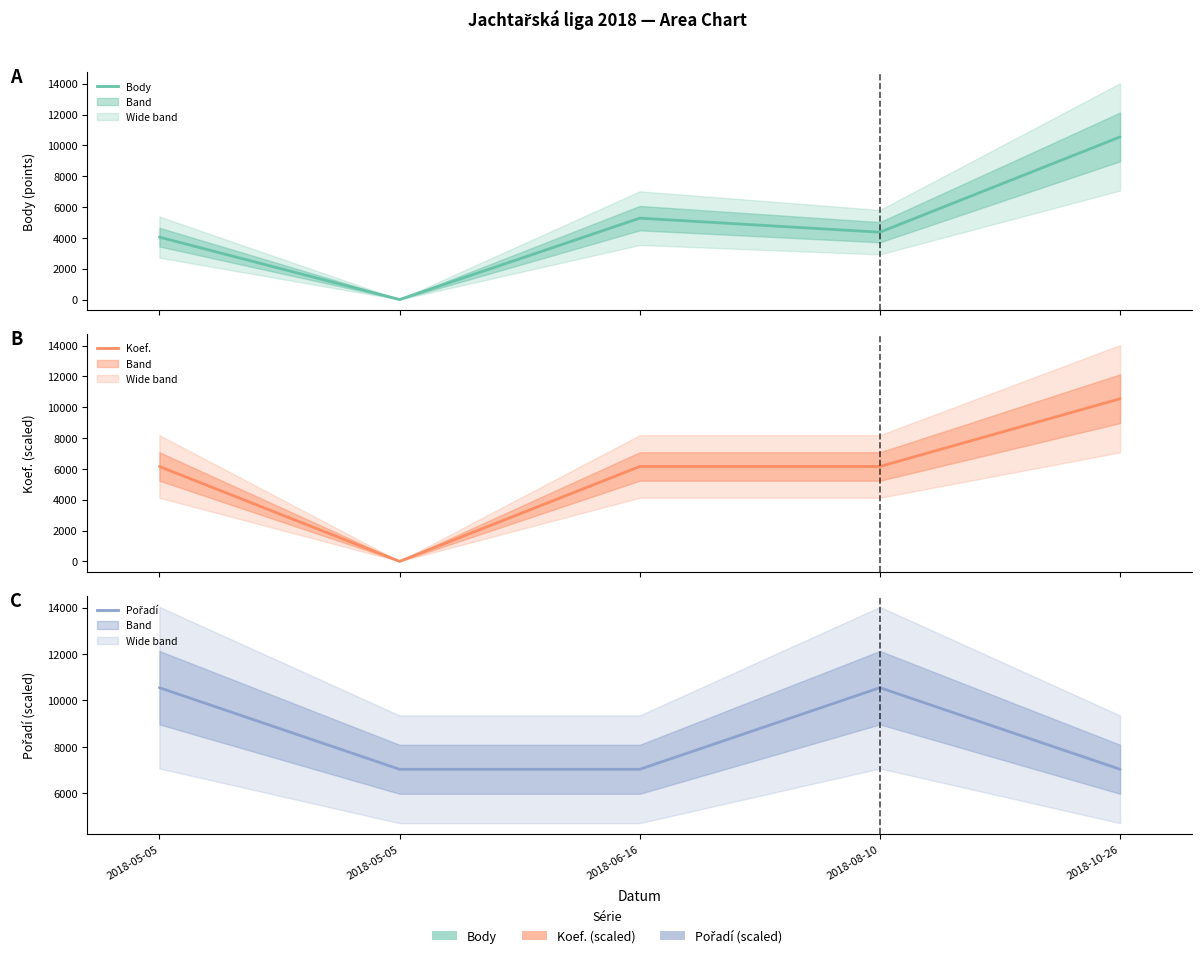

True or false: Koef. has a value of 8630.3 at 2018-05-05.

False